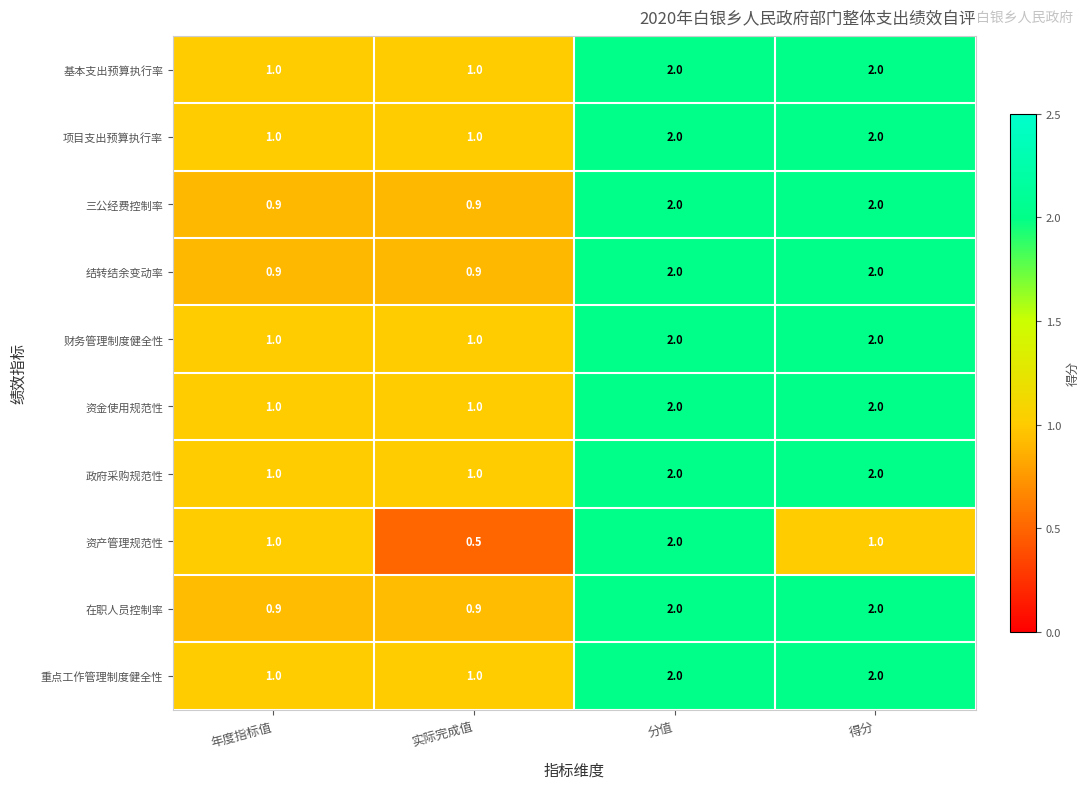

Which category has the lowest value across all series?

实际完成值